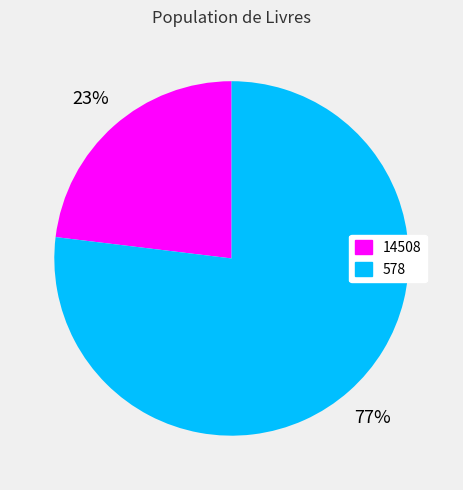

Which slice represents more than half of the pie?

578